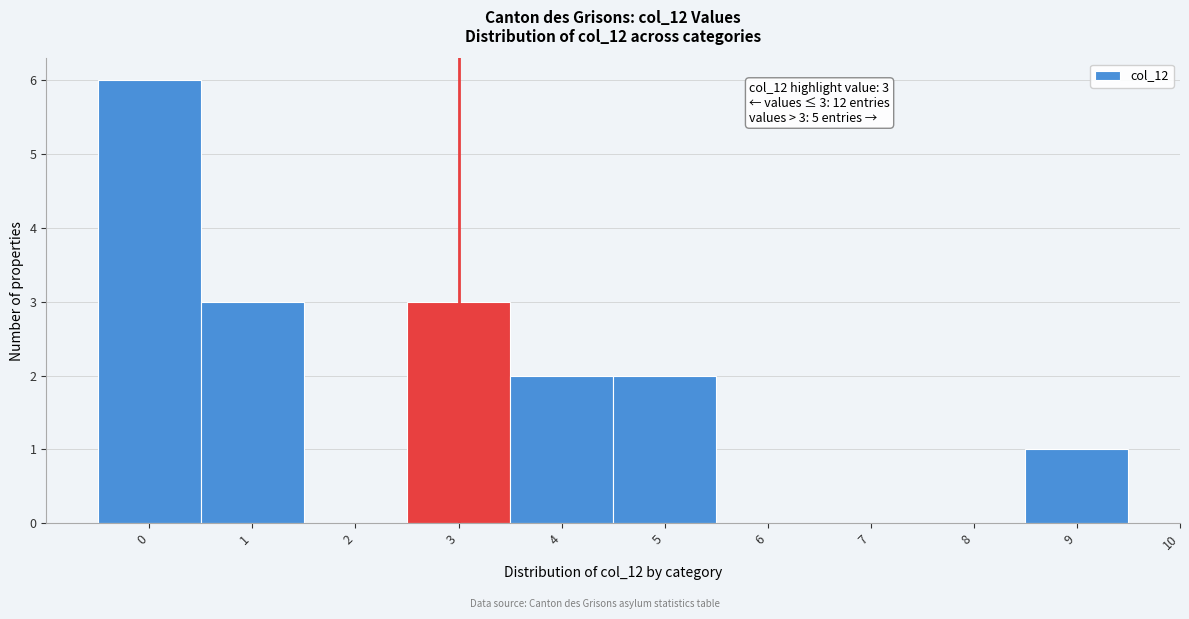

Over which range of the x-axis is the bar tallest?

-0.5 to 0.5